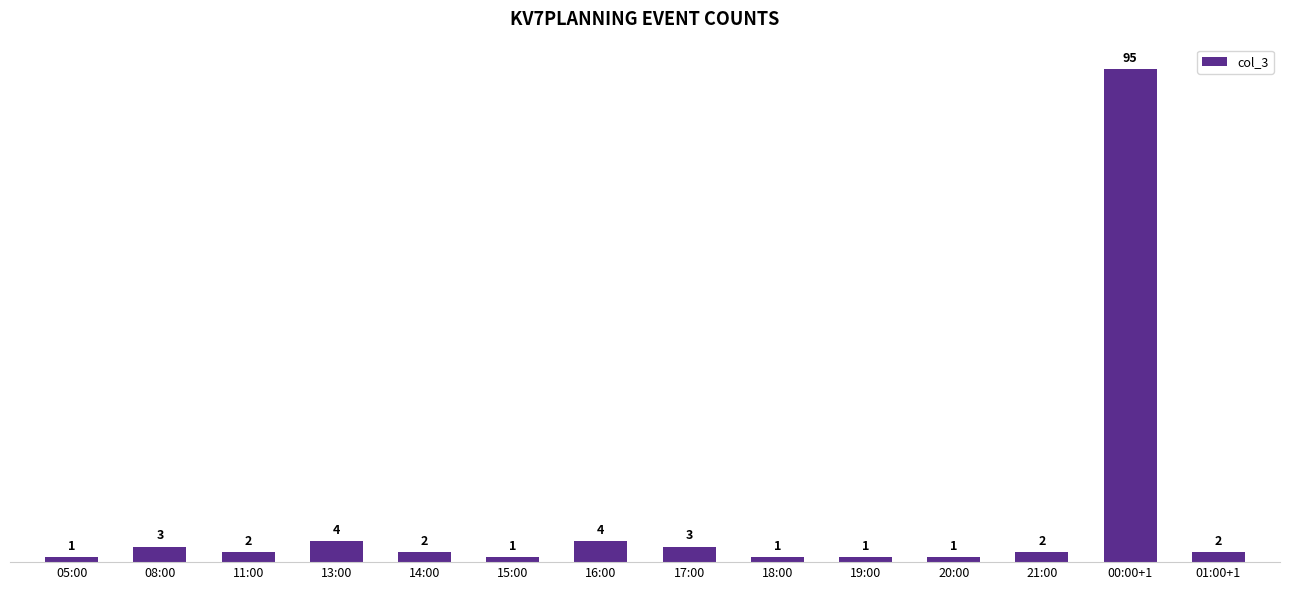

Reading left to right, list all the values displayed in this chart.

05:00=1	08:00=3	11:00=2	13:00=4	14:00=2	15:00=1	16:00=4	17:00=3	18:00=1	19:00=1	20:00=1	21:00=2	00:00+1=95	01:00+1=2